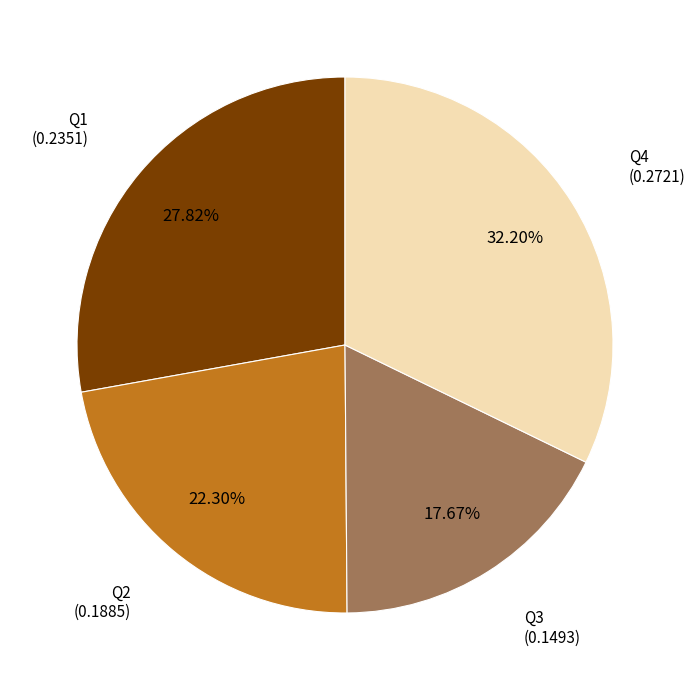

Is there any slice that represents more than half of the pie?

No